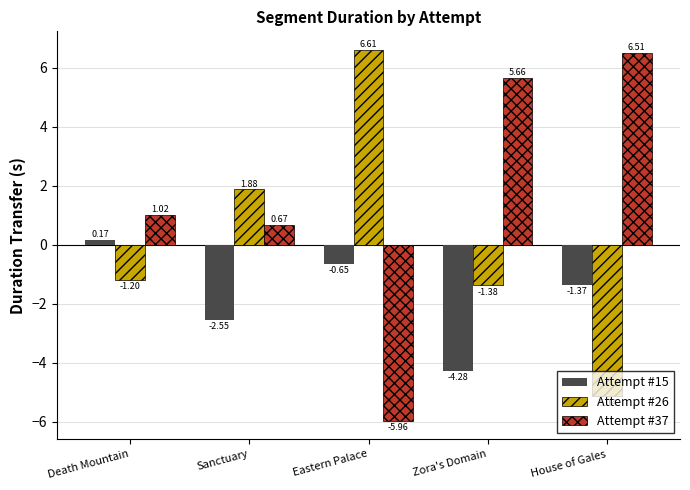

Read the Attempt #26 value at Death Mountain.

-1.2